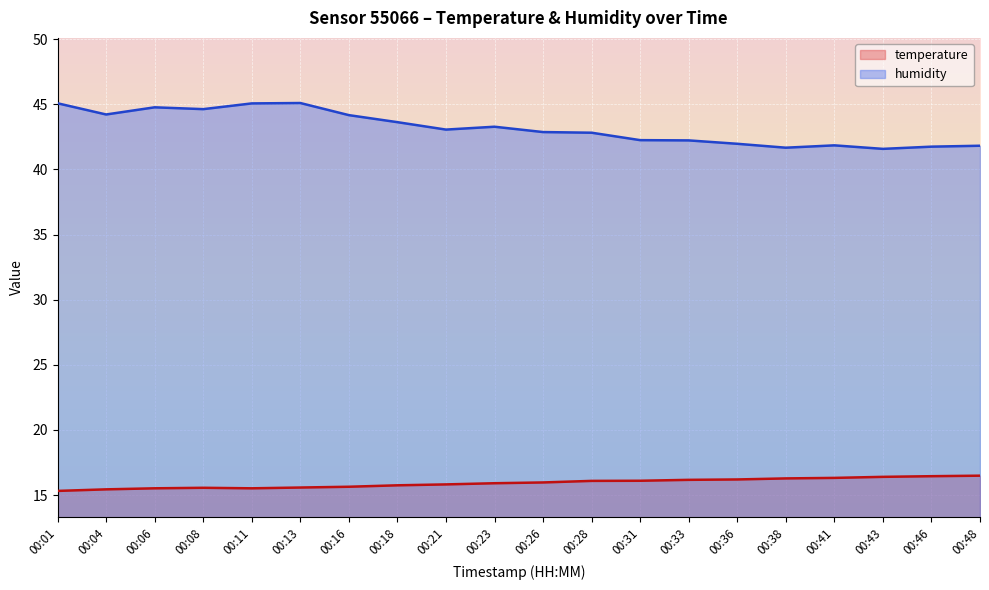

The temperature series shows 10.1 at 00:08. True or false?

False